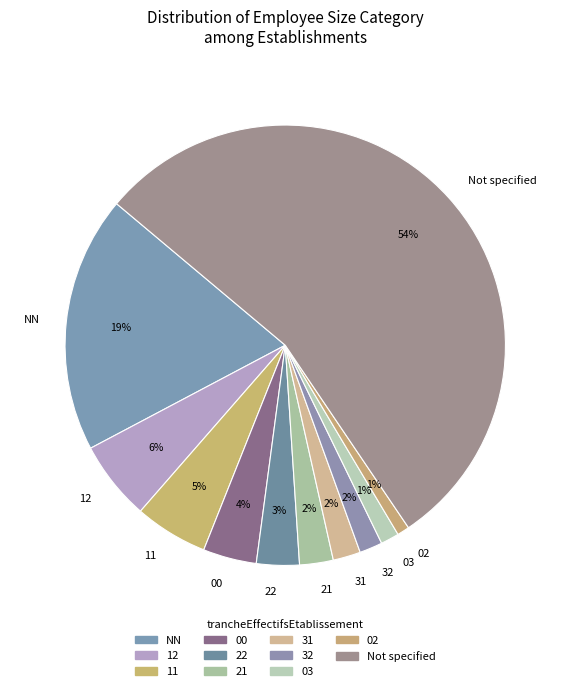

True or false: 22 accounts for 3% of the total.

True